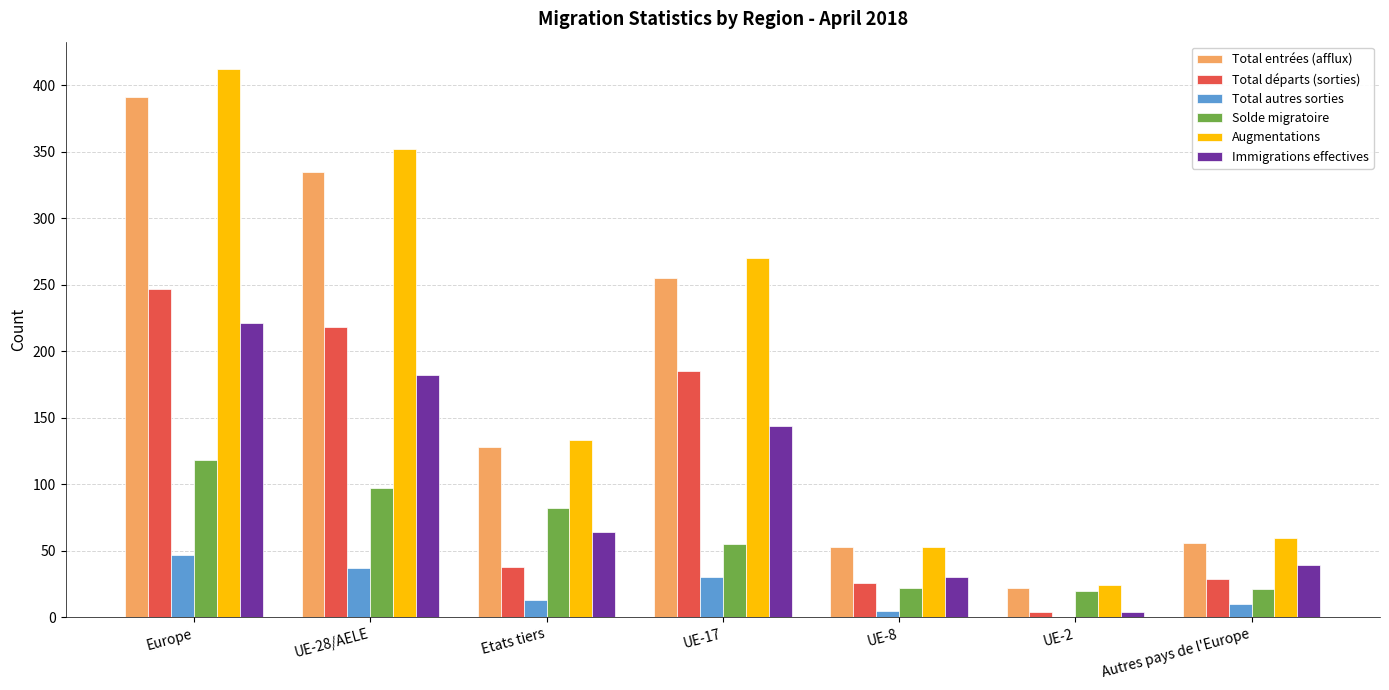

Is it true that Total entrées (afflux) equals 191 at Etats tiers?

False